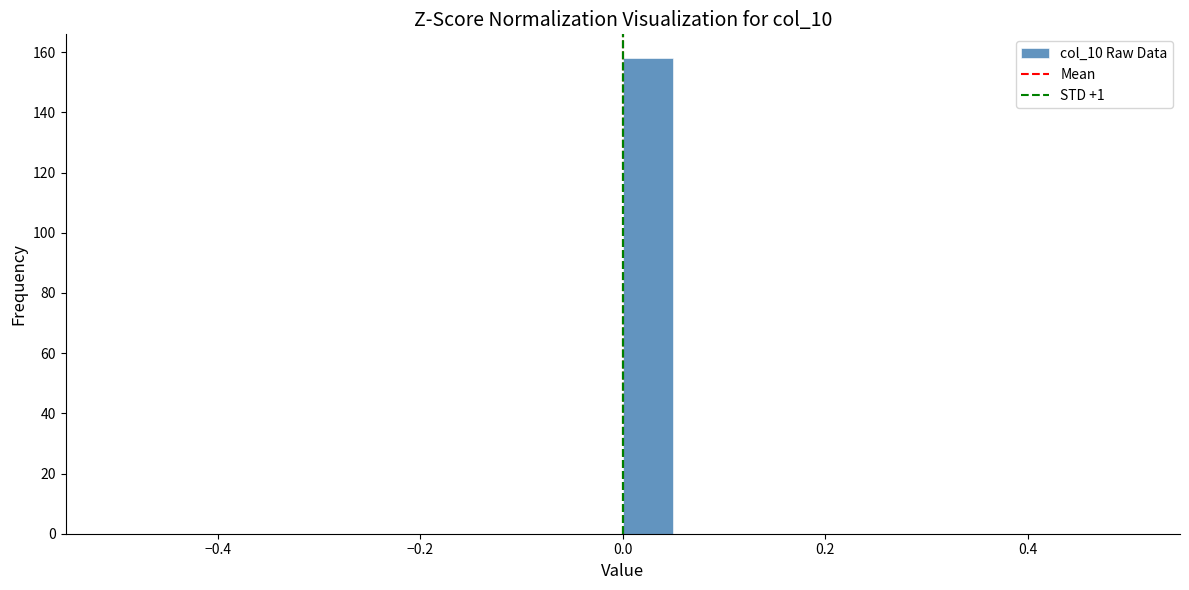

Around what value on the x-axis is the tallest bar? Give the approximate position of its centre, as read against the axis.

0.02